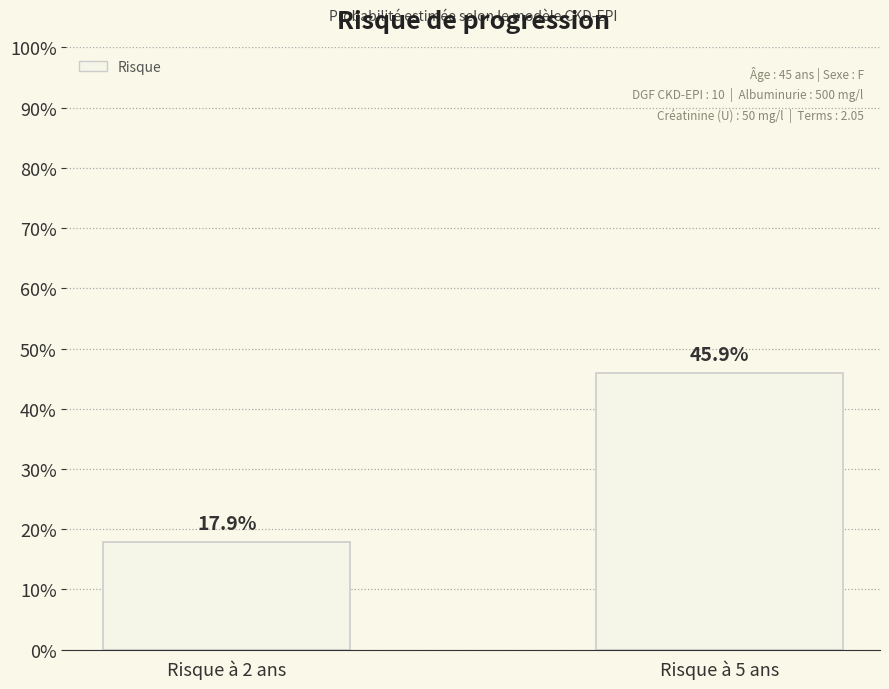

Does the chart contain any negative values?

No